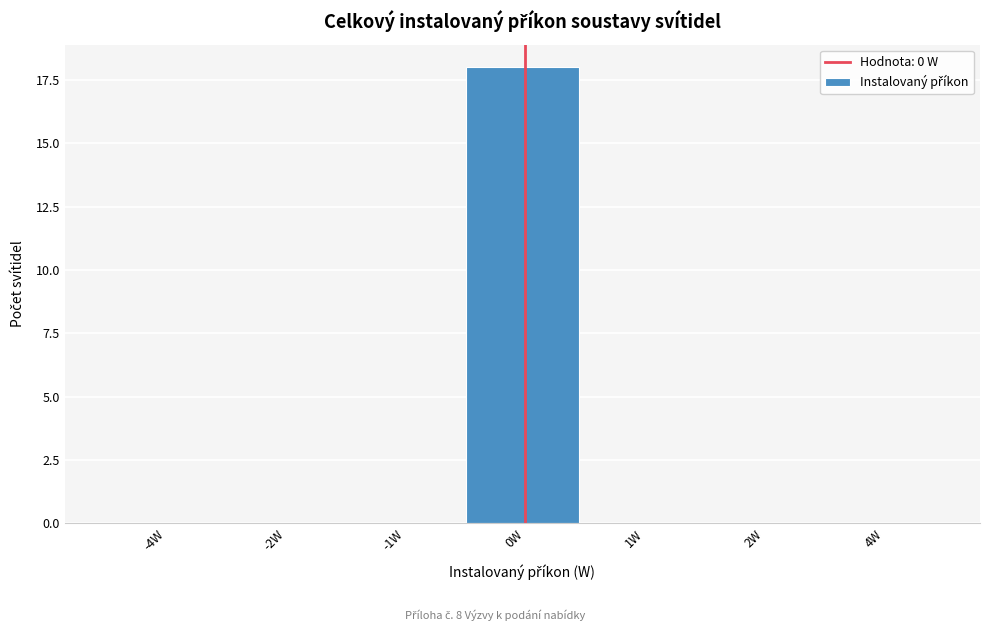

Reading left to right, transcribe all the data shown in this chart.

-4W=0	-2W=0	-1W=0	0W=18	1W=0	2W=0	4W=0